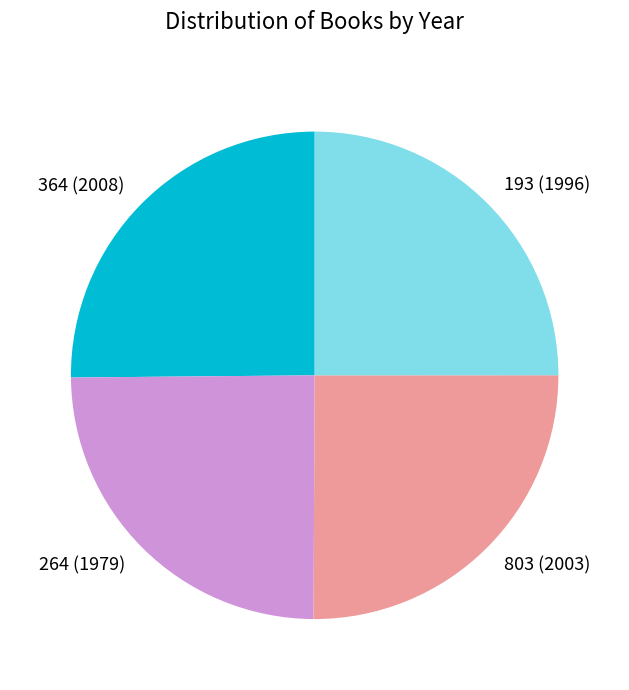

The 193 slice represents 14% of the pie. True or false?

False